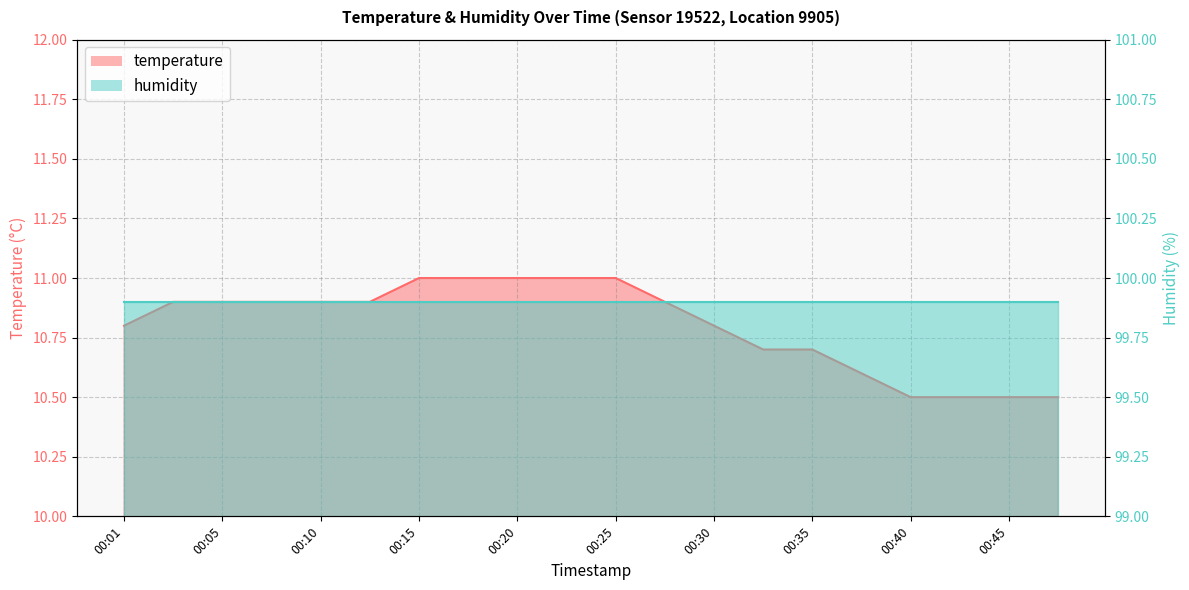

Does the chart display data point markers on the line(s)?

No